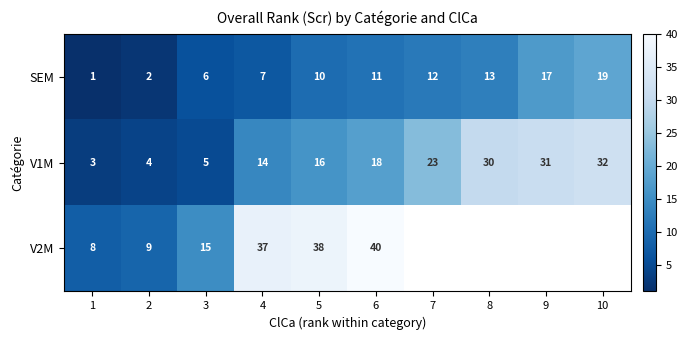

At which category does the chart reach its peak across all series?

6